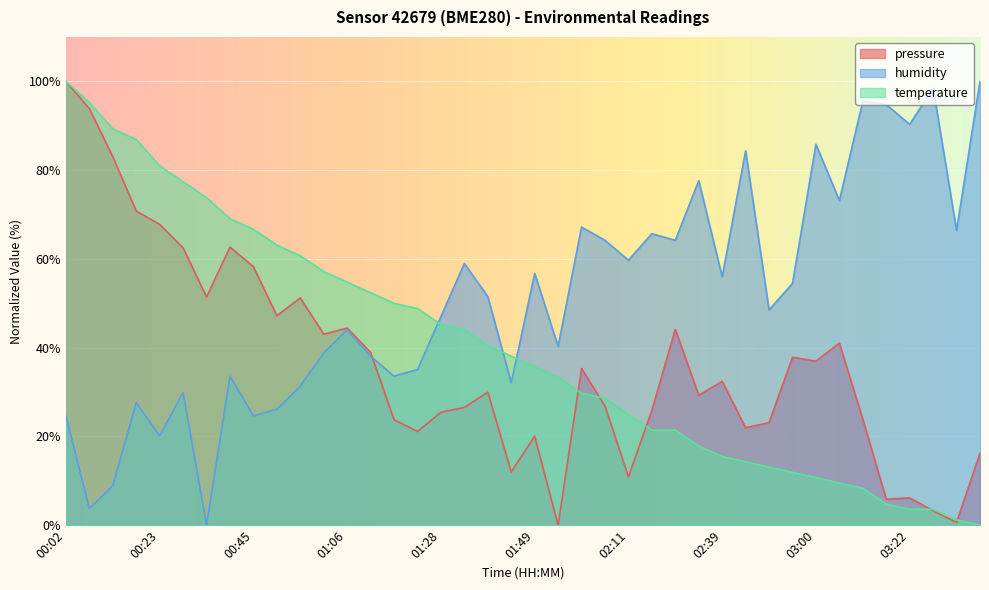

Reading left to right, list all the values displayed in this chart.

pressure: 00:02=100.0	00:07=93.8	00:13=83.0	00:18=70.8	00:23=67.8	00:29=62.5	00:34=51.4	00:40=62.7	00:45=58.2	00:50=47.2	00:56=51.2	01:01=43.0	01:06=44.4	01:12=38.9	01:17=23.8	01:23=21.1	01:28=25.4	01:33=26.6	01:39=30.0	01:44=12.0	01:49=20.0	01:55=0.0	02:00=35.3	02:06=26.8	02:11=10.9	02:22=25.9	02:28=44.1	02:33=29.3	02:39=32.4	02:44=22.0	02:49=23.1	02:55=37.8	03:00=37.0	03:05=41.0	03:11=23.9	03:16=5.9	03:22=6.2	03:27=3.2	03:32=0.6	03:38=16.2
temperature: 00:02=100.0	00:07=95.2	00:13=89.3	00:18=86.9	00:23=81.0	00:29=77.4	00:34=73.8	00:40=69.0	00:45=66.7	00:50=63.1	00:56=60.7	01:01=57.1	01:06=54.8	01:12=52.4	01:17=50.0	01:23=48.8	01:28=45.2	01:33=44.0	01:39=40.5	01:44=38.1	01:49=35.7	01:55=33.3	02:00=29.8	02:06=28.6	02:11=25.0	02:22=21.4	02:28=21.4	02:33=17.9	02:39=15.5	02:44=14.3	02:49=13.1	02:55=11.9	03:00=10.7	03:05=9.5	03:11=8.3	03:16=4.8	03:22=3.6	03:27=3.6	03:32=1.2	03:38=0.0
humidity: 00:02=24.6	00:07=3.7	00:13=9.0	00:18=27.6	00:23=20.1	00:29=29.9	00:34=0.0	00:40=33.6	00:45=24.6	00:50=26.1	00:56=31.3	01:01=38.8	01:06=44.0	01:12=38.1	01:17=33.6	01:23=35.1	01:28=47.0	01:33=59.0	01:39=51.5	01:44=32.1	01:49=56.7	01:55=40.3	02:00=67.2	02:06=64.2	02:11=59.7	02:22=65.7	02:28=64.2	02:33=77.6	02:39=56.0	02:44=84.3	02:49=48.5	02:55=54.5	03:00=85.8	03:05=73.1	03:11=95.5	03:16=94.8	03:22=90.3	03:27=98.5	03:32=66.4	03:38=100.0